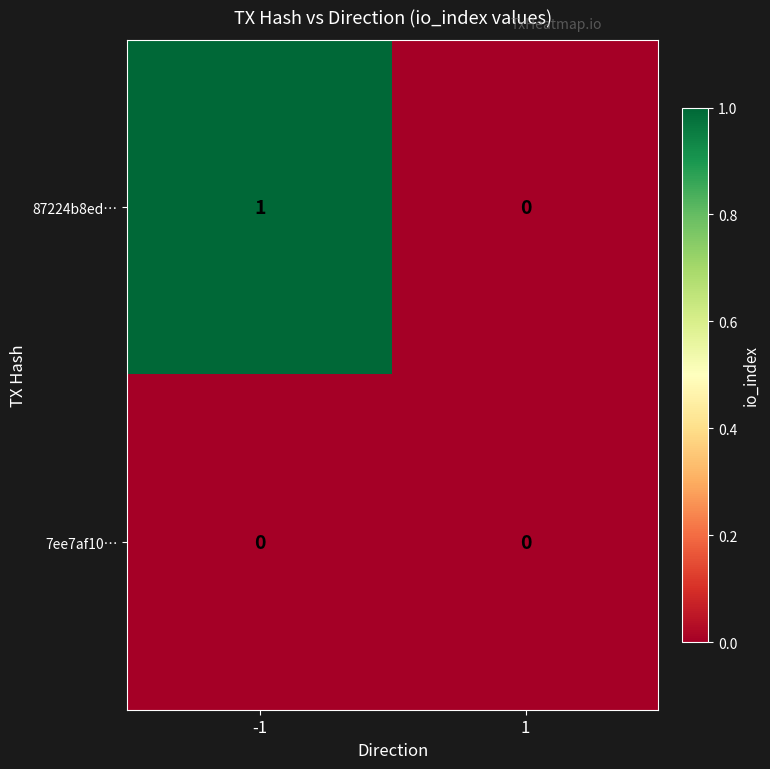

List the labels in order of 87224b8ed… value, smallest first.

1, -1